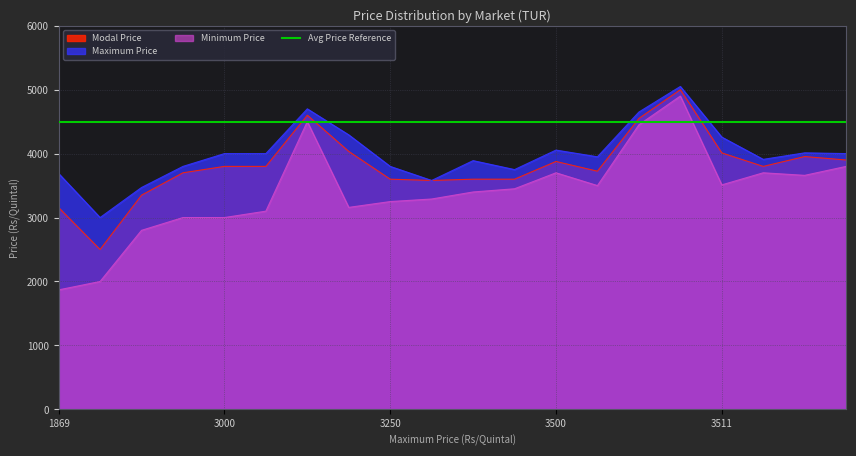

What is the maximum value shown in the chart?

5050